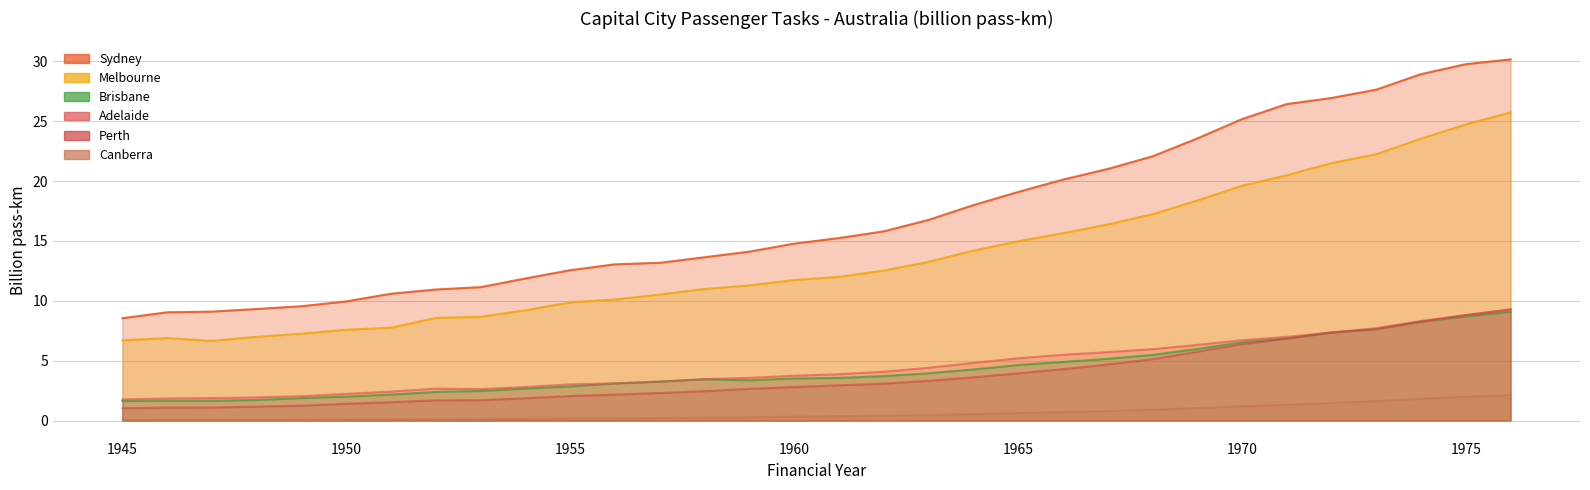

How many lines are shown in the chart?

6